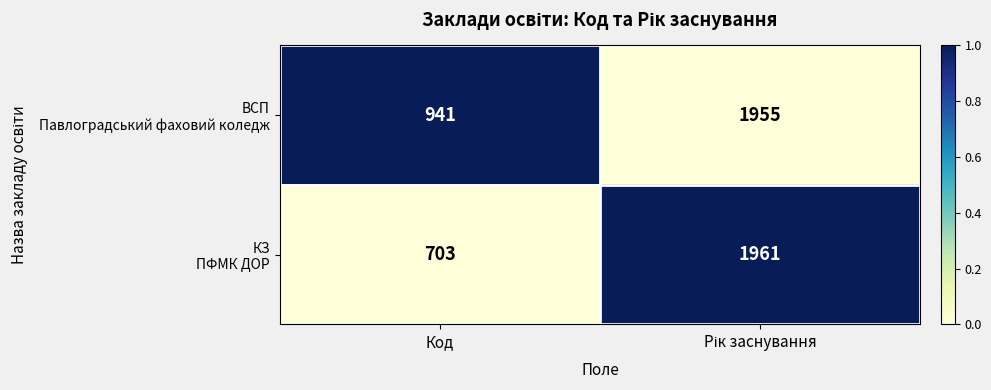

What is the smallest value displayed?

703